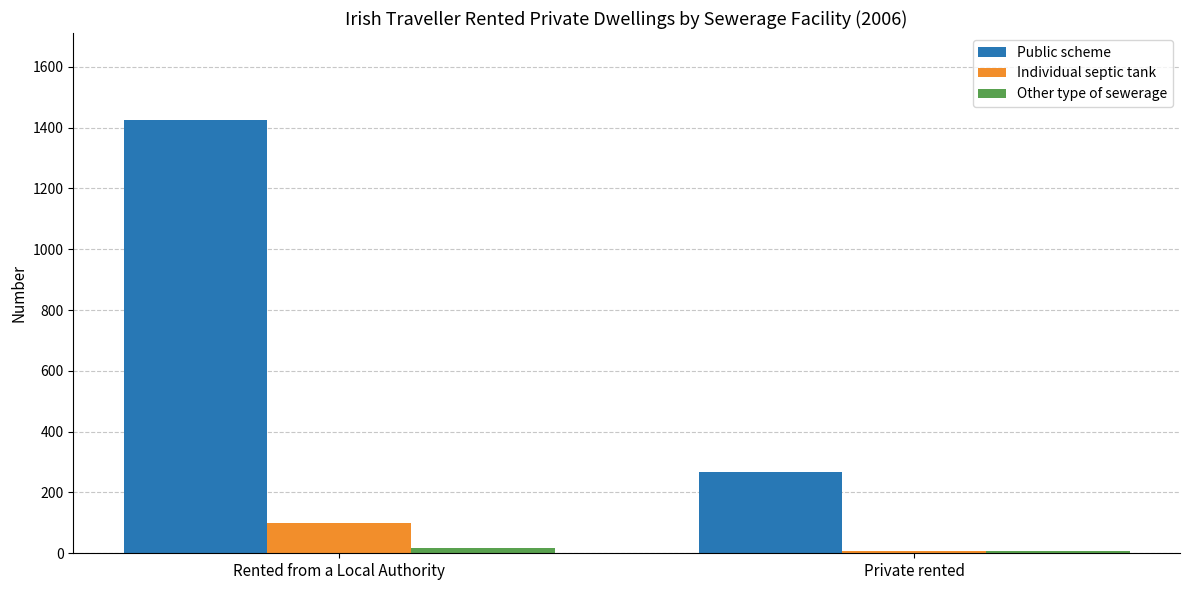

What is the highest value of the Individual septic tank series?

99